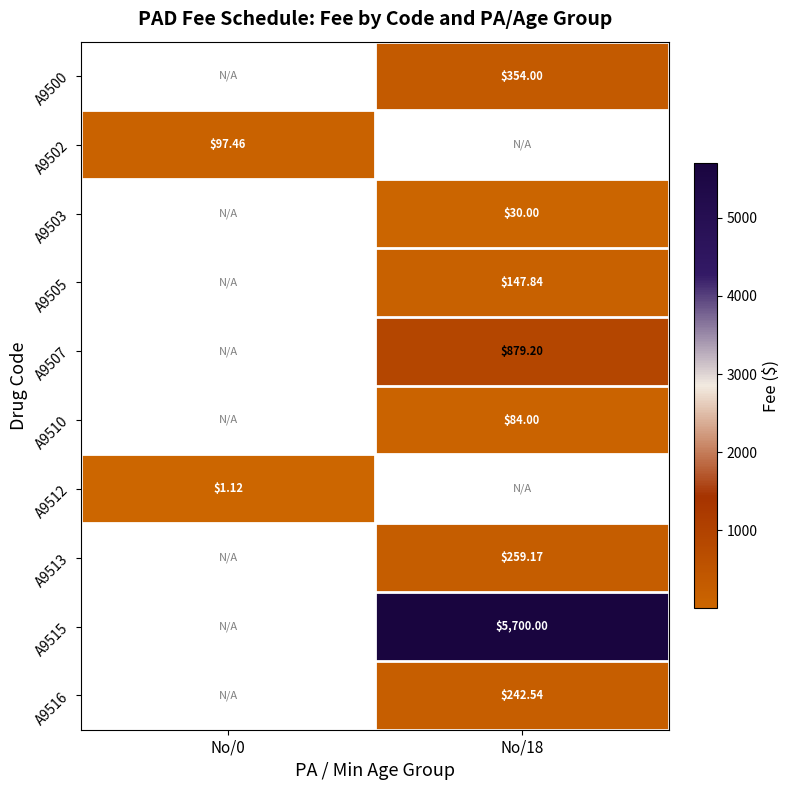

Which category has the lowest value across all series?

No/0